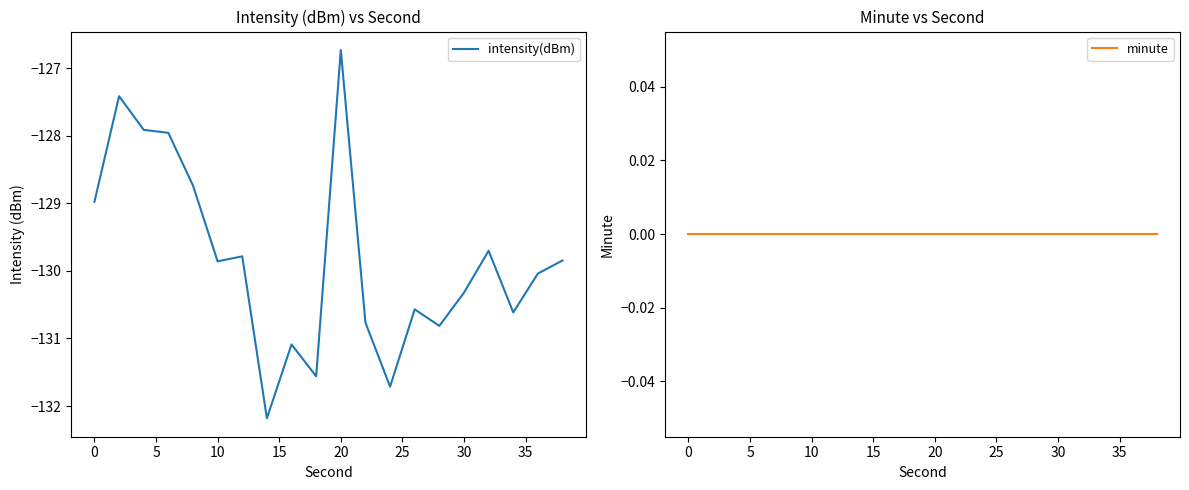

True or false: minute and intensity(dBm) intersect in this chart.

False